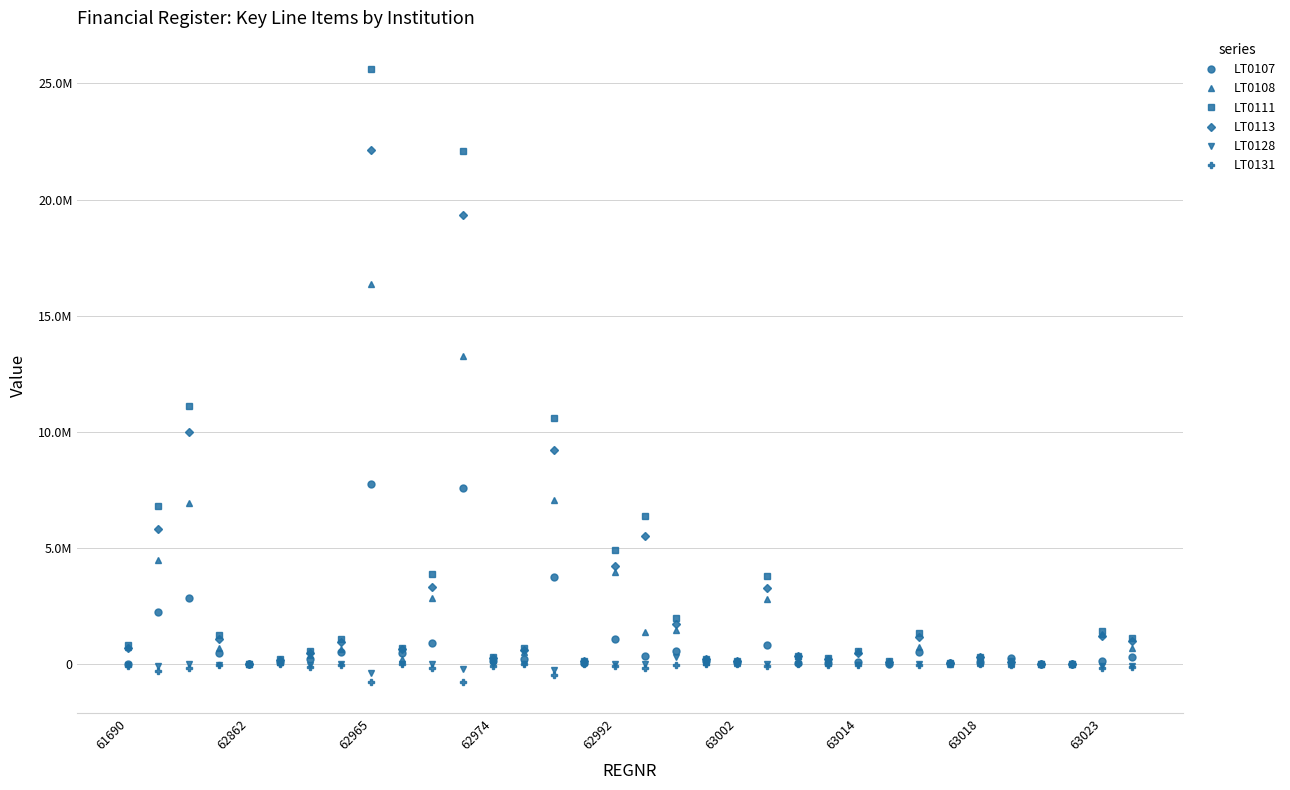

What is the smallest value displayed?

-798623